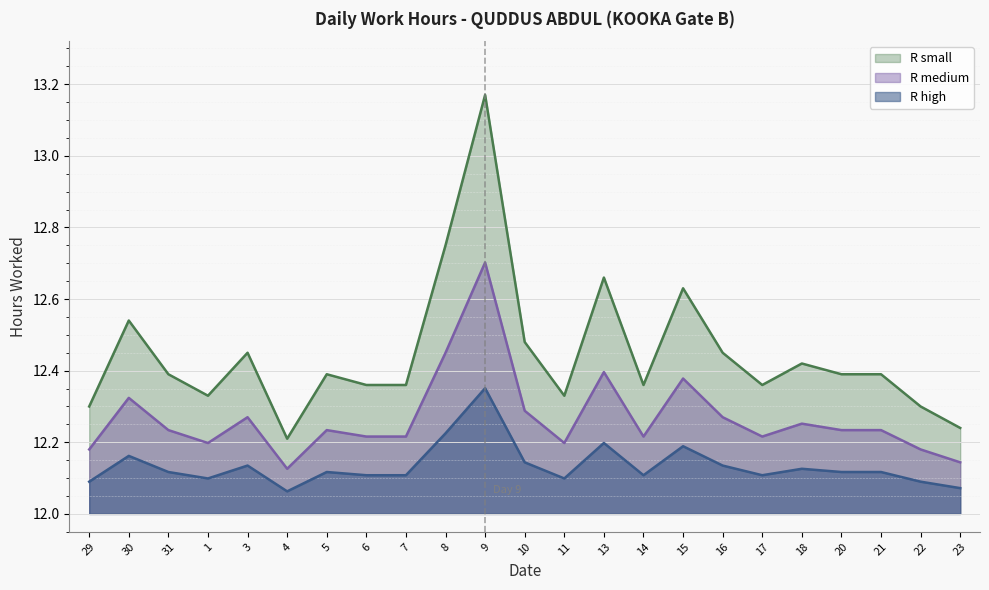

Reading left to right, what are all the values shown in this chart?

29=12.3	30=12.5	31=12.4	1=12.3	3=12.5	4=12.2	5=12.4	6=12.4	7=12.4	8=12.8	9=13.2	10=12.5	11=12.3	13=12.7	14=12.4	15=12.6	16=12.5	17=12.4	18=12.4	20=12.4	21=12.4	22=12.3	23=12.2